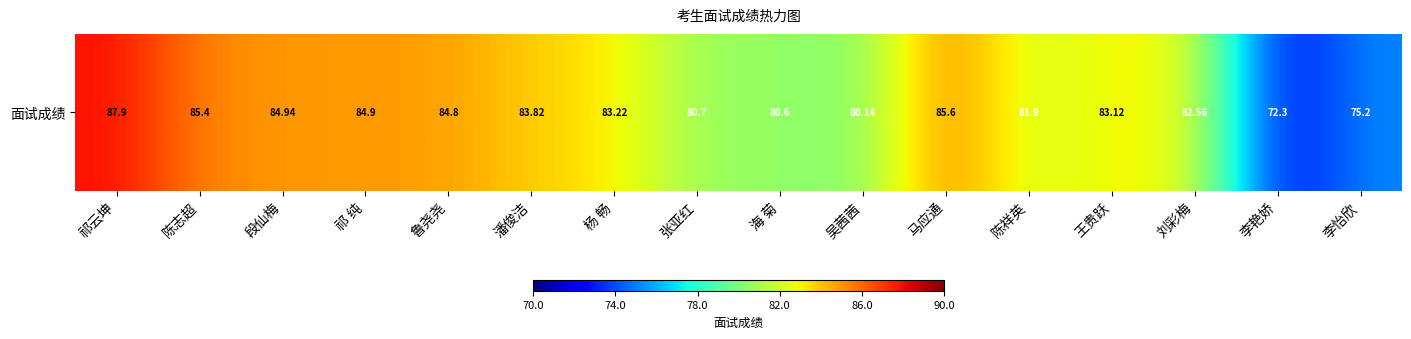

List the labels in order of value, smallest first.

李艳娇, 李怡欣, 吴茜茜, 海 菊, 张亚红, 陈祥英, 刘彩梅, 王贵跃, 杨 畅, 潘俊洁, 鲁尧尧, 祁 纯, 段仙梅, 陈志超, 马应通, 祁云坤